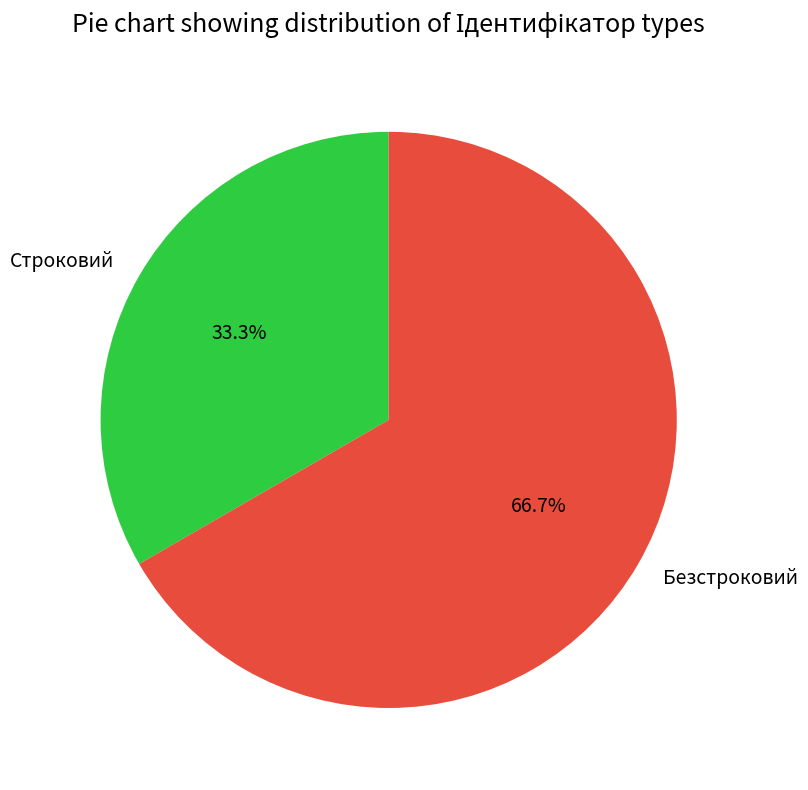

Does Строковий represent more than half of the total?

No